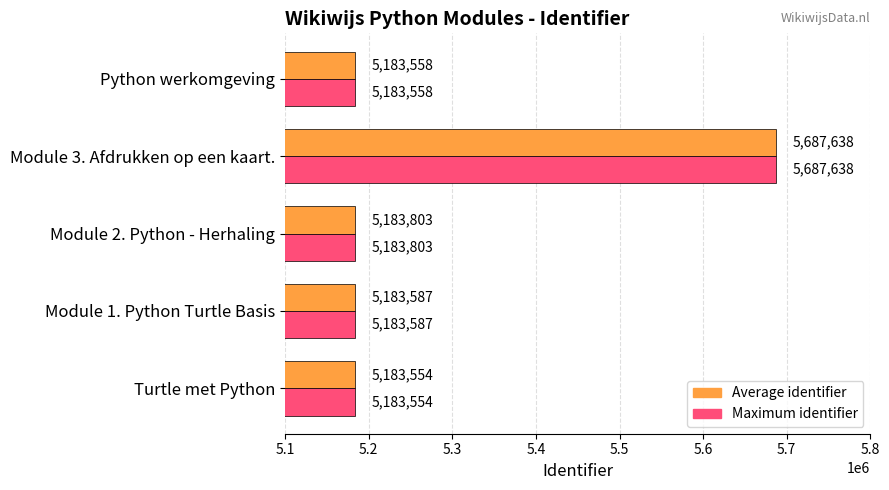

What is the smallest value displayed?

5183554